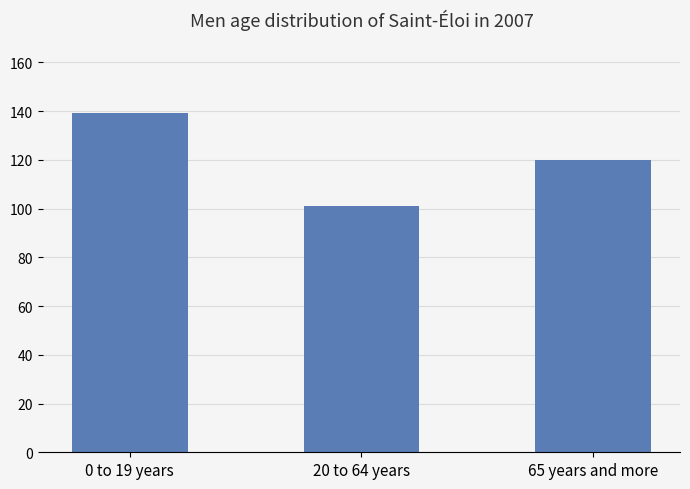

What position from the left is 20 to 64 years?

2